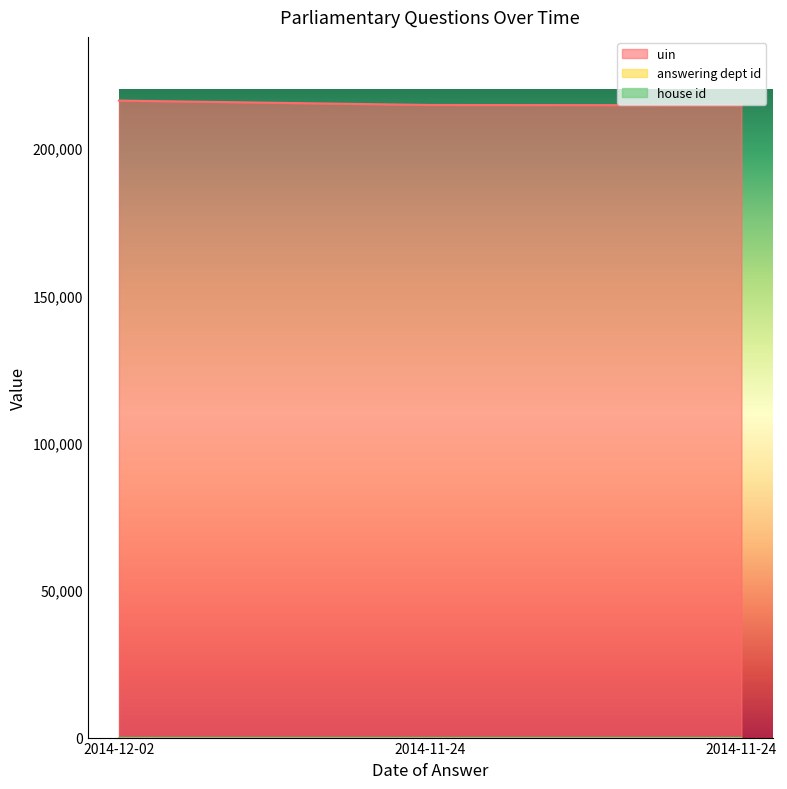

Which category has the lowest value in the house id series?

2014-12-02